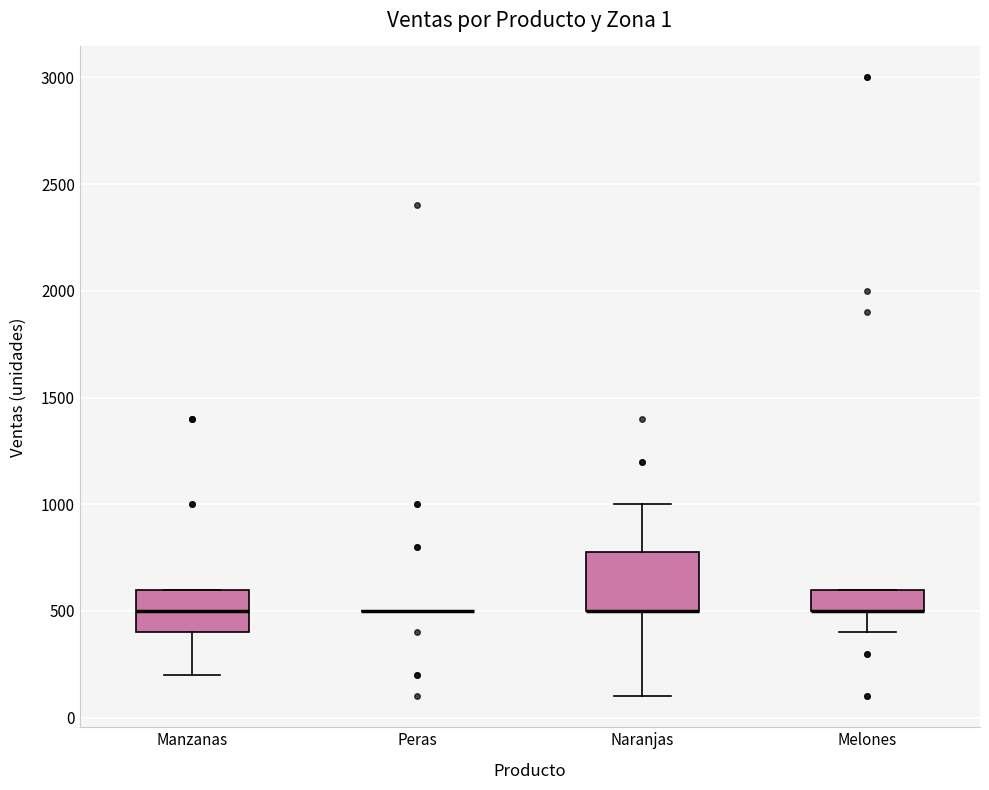

Comparing the boxes themselves (not the whiskers), which one is the tallest?

Naranjas